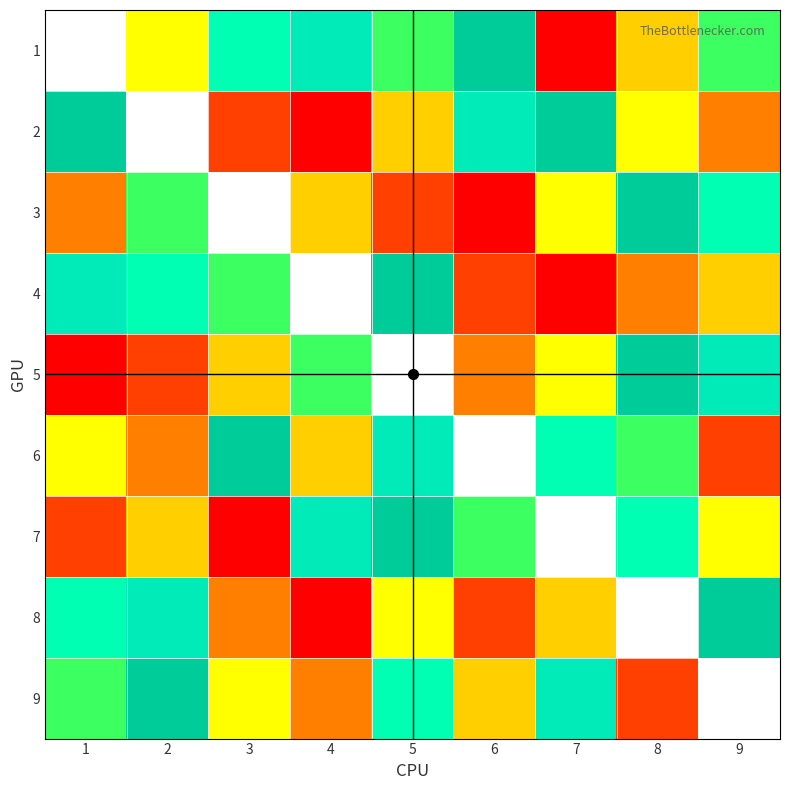

How many data points in 9 are less than 6?

4